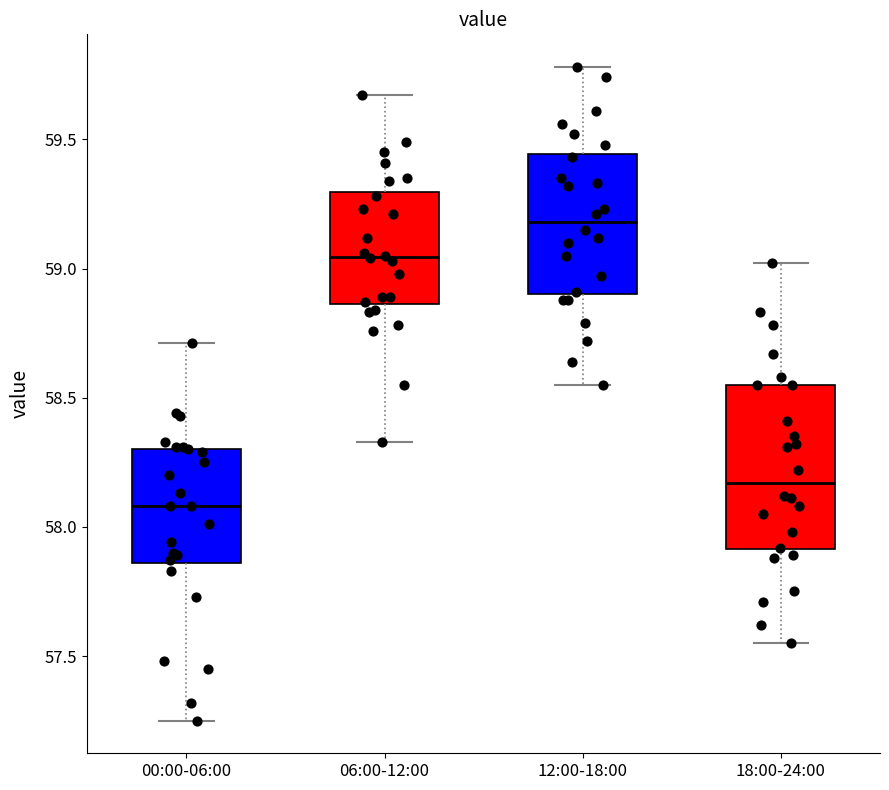

Where is the lower edge of the box for 12:00-18:00 on the y-axis? The values are not printed on the chart, so give them approximately, as read against the axis.

58.90